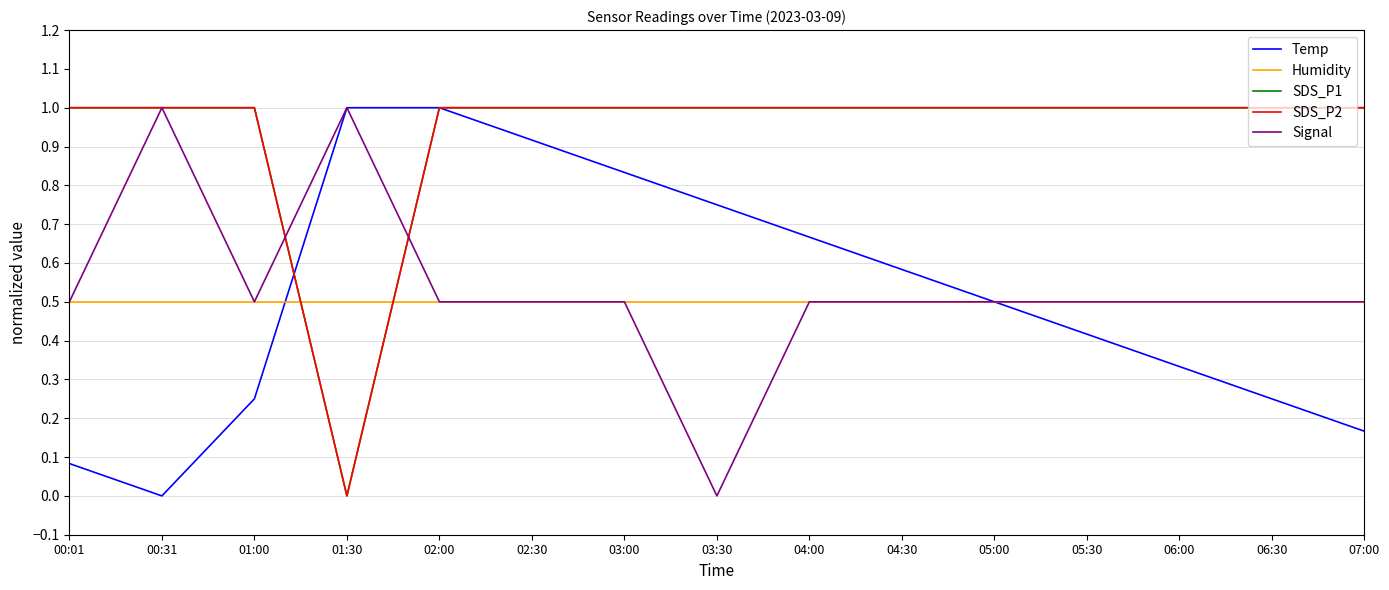

True or false: SDS_P2 and SDS_P1 cross at least once.

False